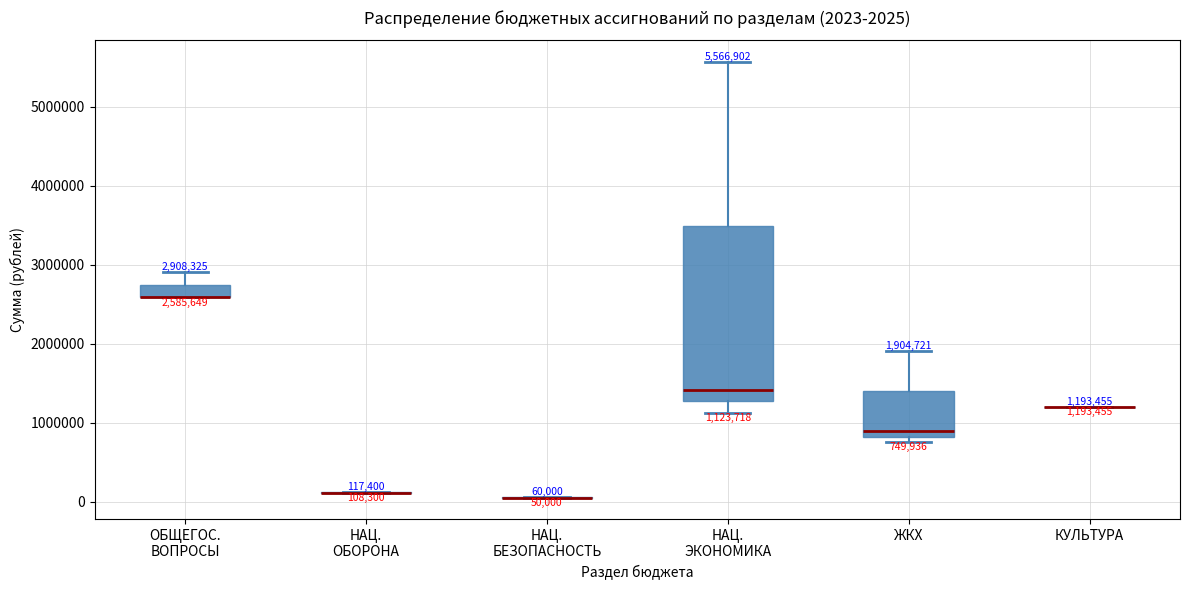

Which box is the tallest, from its lower edge to its upper edge?

НАЦ. ЭКОНОМИКА